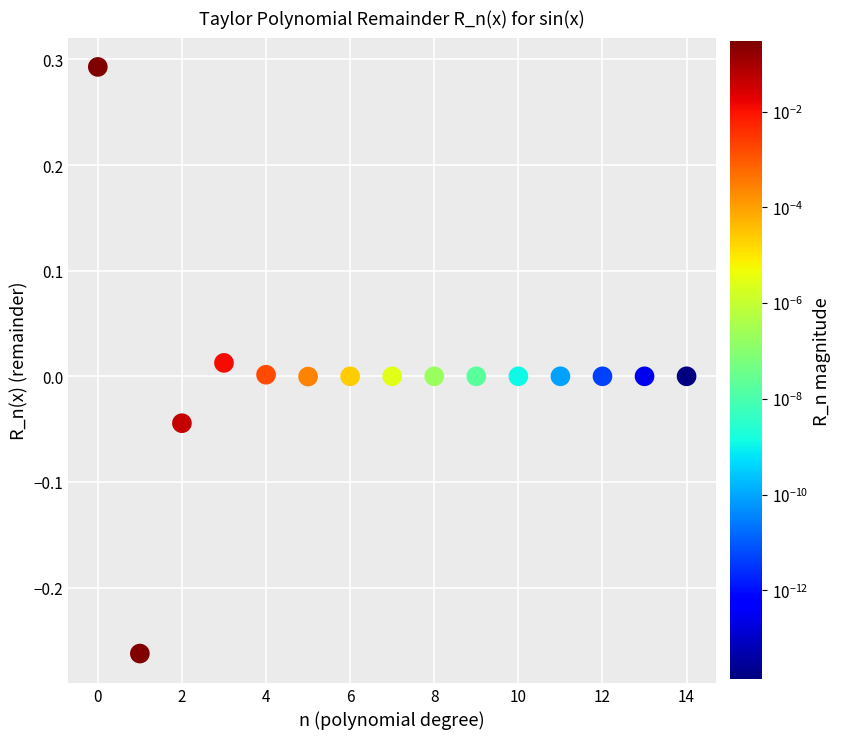

What is the range of Y values (max minus min)?

0.6